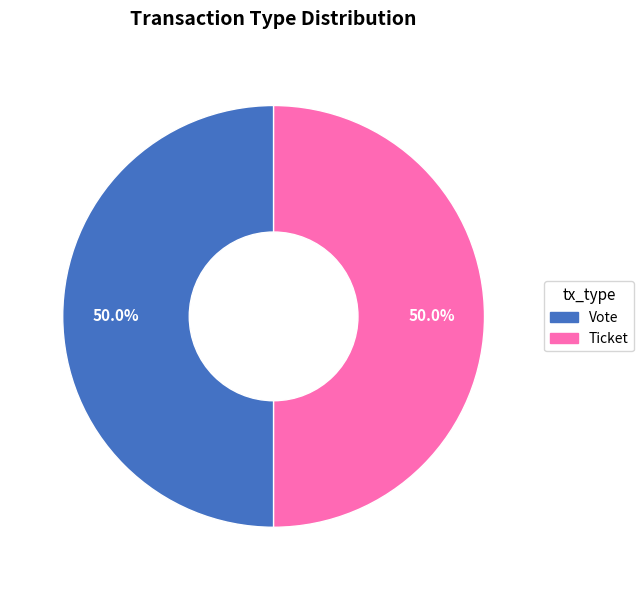

How many slices are in this pie chart?

2